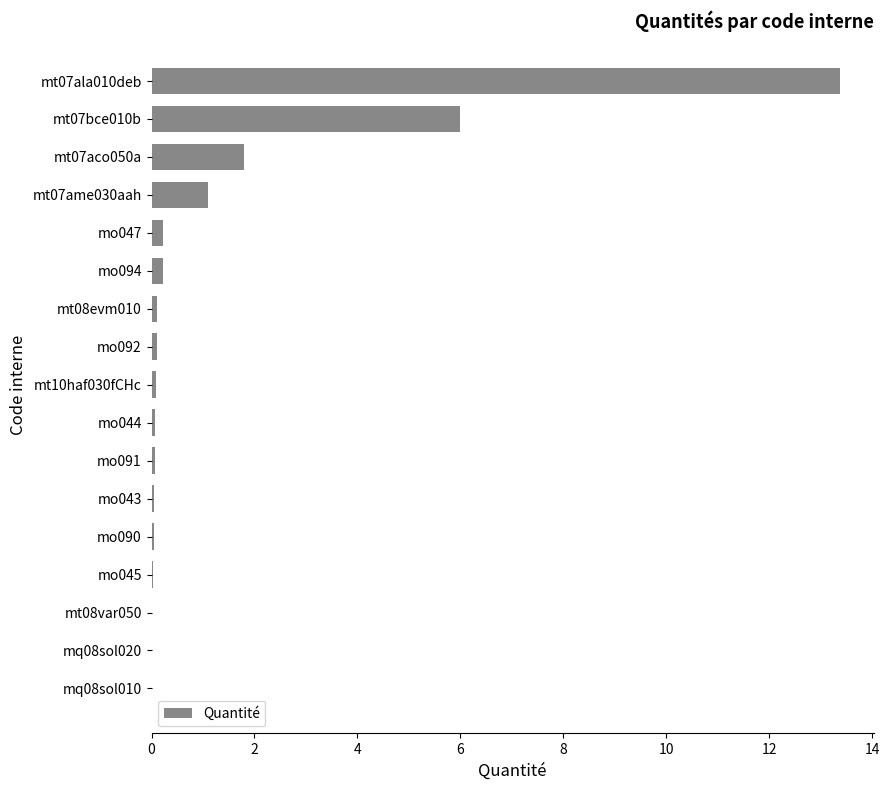

Are the bars horizontal?

Yes